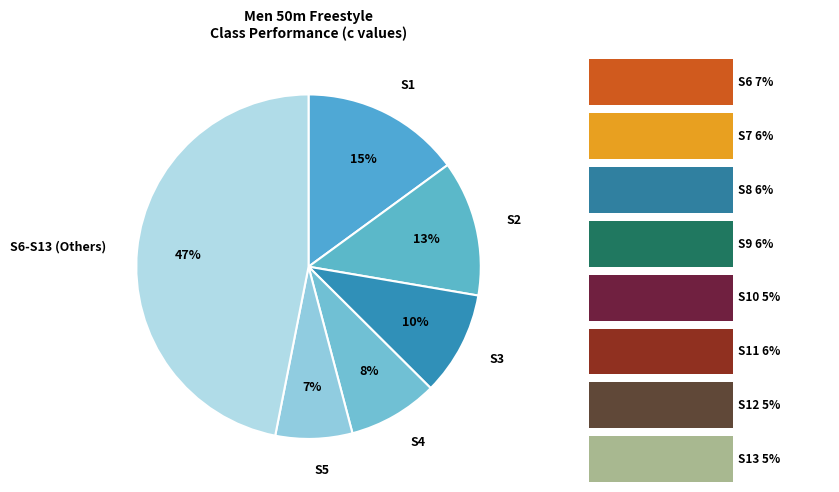

To the nearest percent, what percentage of the pie is S10?

5%